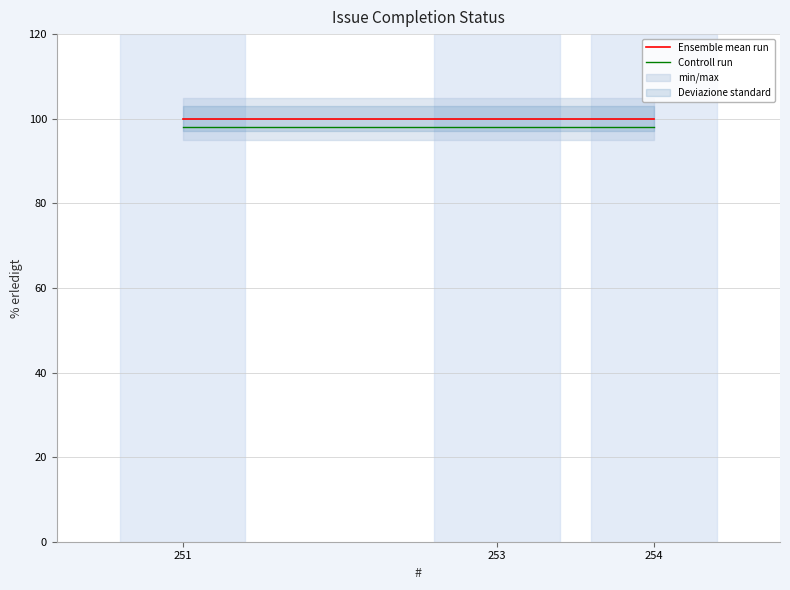

Rank the series by their maximum value, from highest to lowest.

Ensemble mean run, Controll run